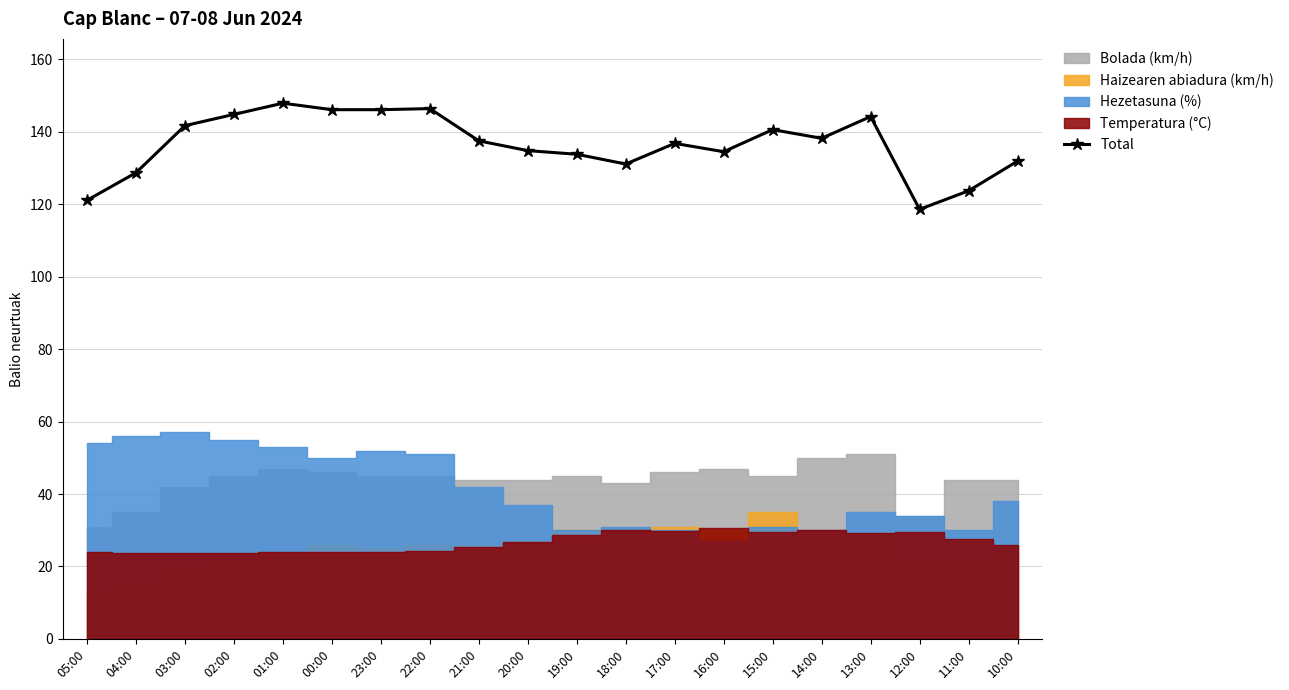

True or false: the data has more than 0 interior local peaks.

True